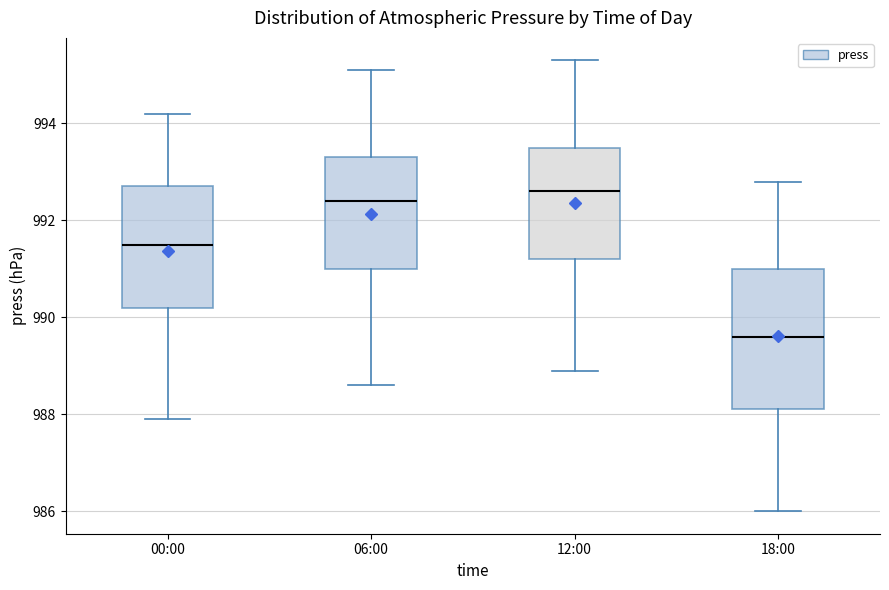

Which box has the highest median line?

12:00